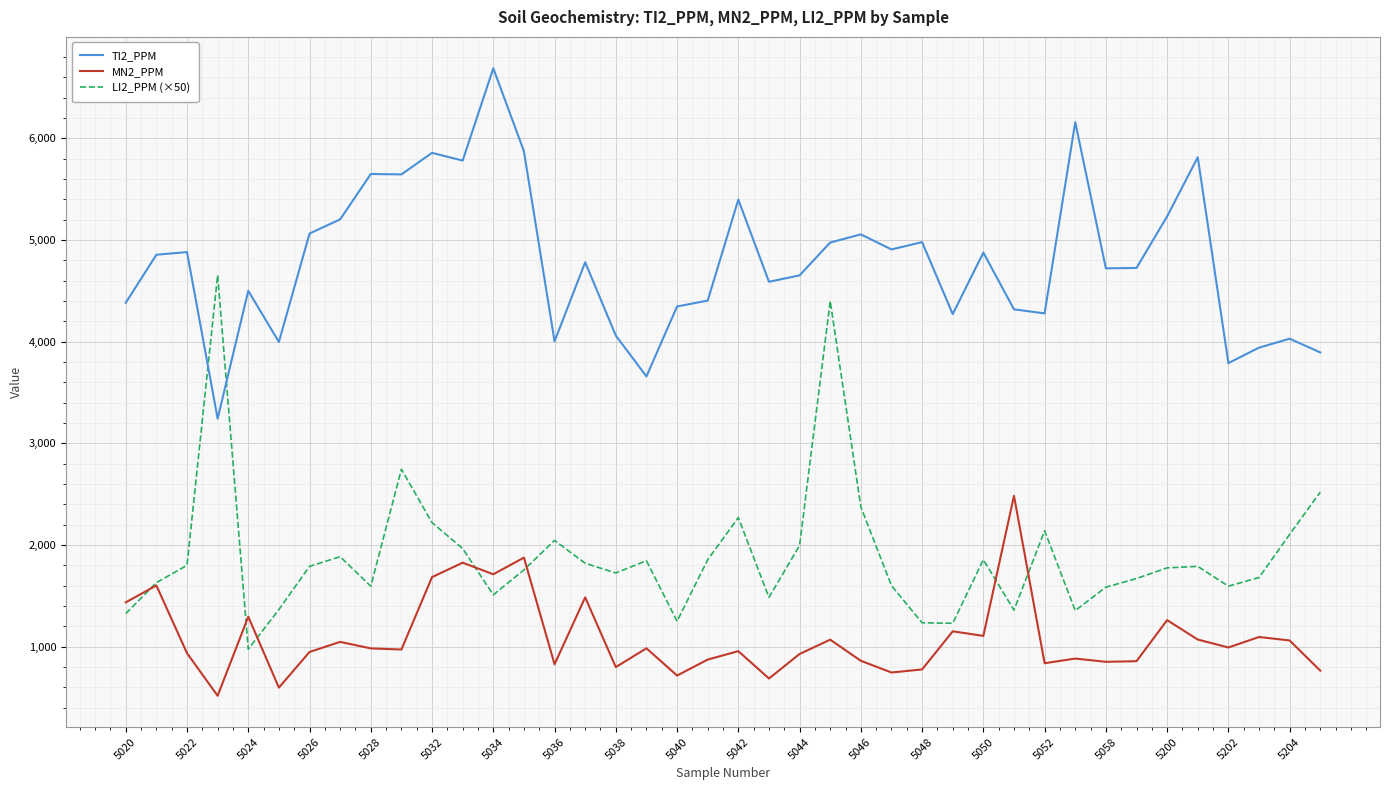

Which series has the largest total across all categories?

TI2_PPM